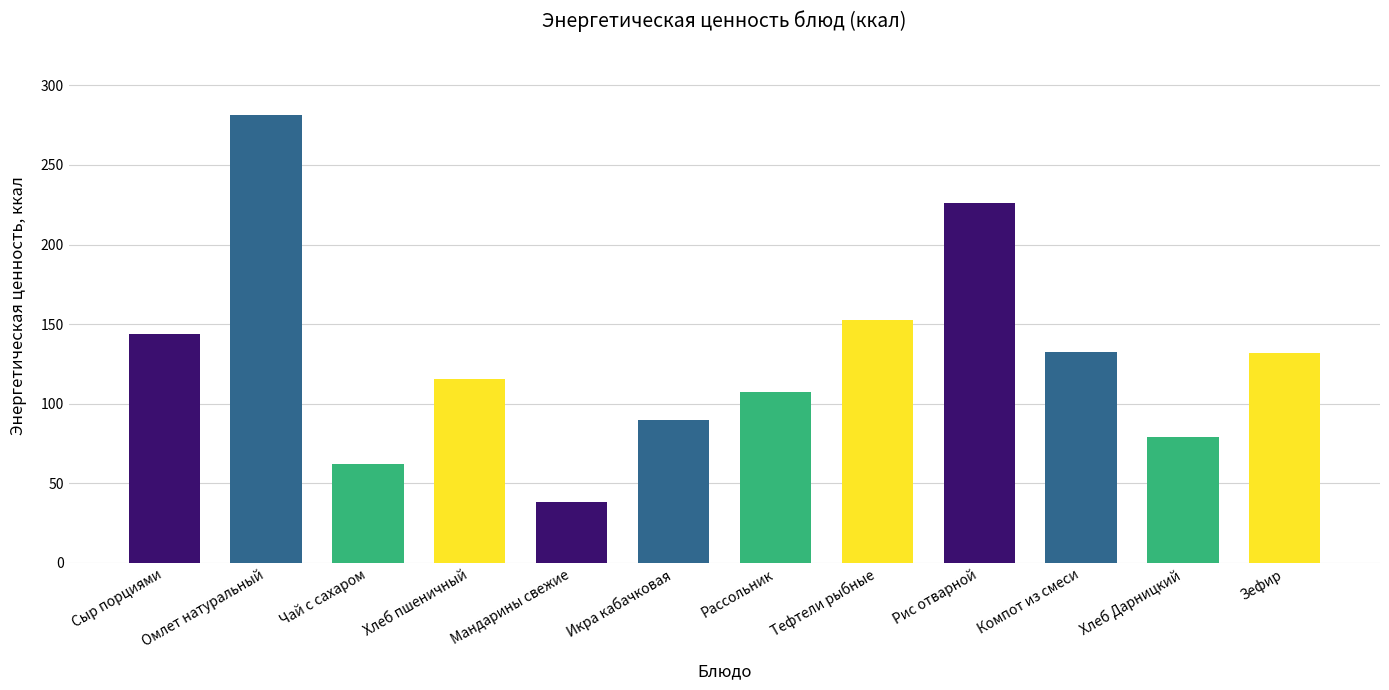

What is the average value?

130.0